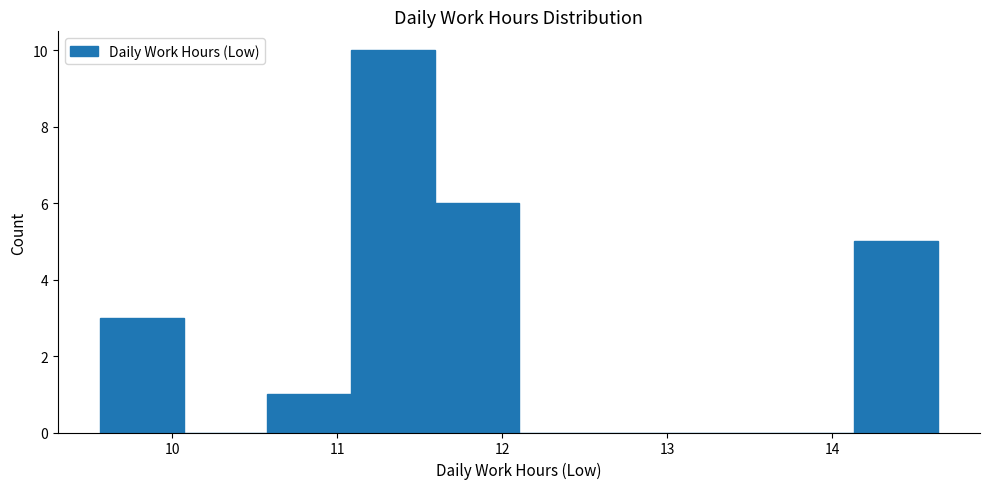

How tall is the bar that spans 14.1 to 14.6 on the x-axis? Neither the bar edges nor the heights are printed on the chart, so give them approximately, as read against the axes.

5